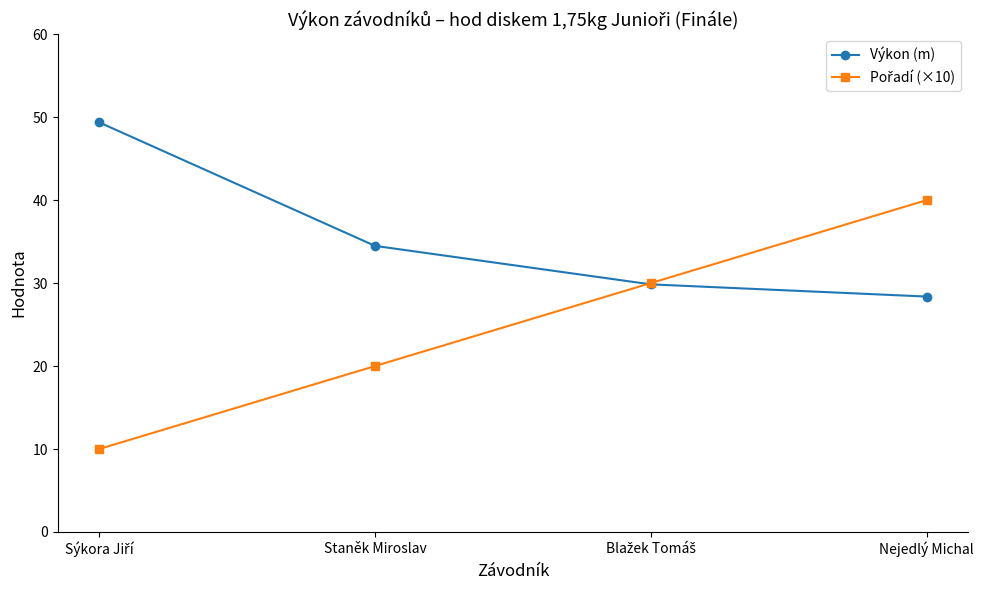

Read the Výkon (m) value at Nejedlý Michal.

28.4